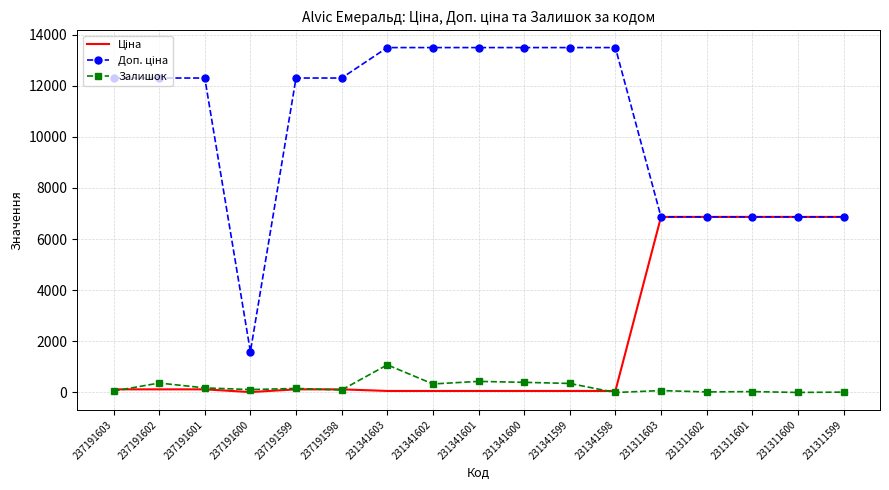

At which label is Залишок closest to 541?

231341601